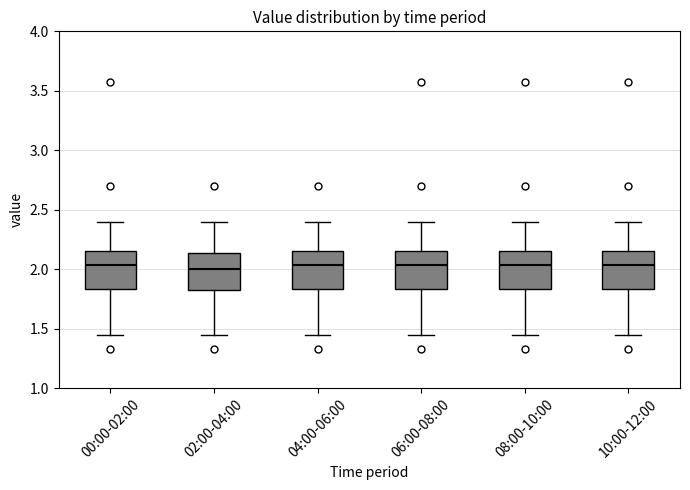

Reading left to right, transcribe this box plot: for each box, give where its median line is, the range the box spans, and where its two whiskers end, as read against the y-axis. The values are not printed on the chart, so give them approximately, as read against the axis.

00:00-02:00: median 2.05, box 1.85 to 2.15, whiskers 1.45 to 2.40
02:00-04:00: median 2.00, box 1.80 to 2.15, whiskers 1.45 to 2.40
04:00-06:00: median 2.05, box 1.85 to 2.15, whiskers 1.45 to 2.40
06:00-08:00: median 2.05, box 1.85 to 2.15, whiskers 1.45 to 2.40
08:00-10:00: median 2.05, box 1.85 to 2.15, whiskers 1.45 to 2.40
10:00-12:00: median 2.05, box 1.85 to 2.15, whiskers 1.45 to 2.40